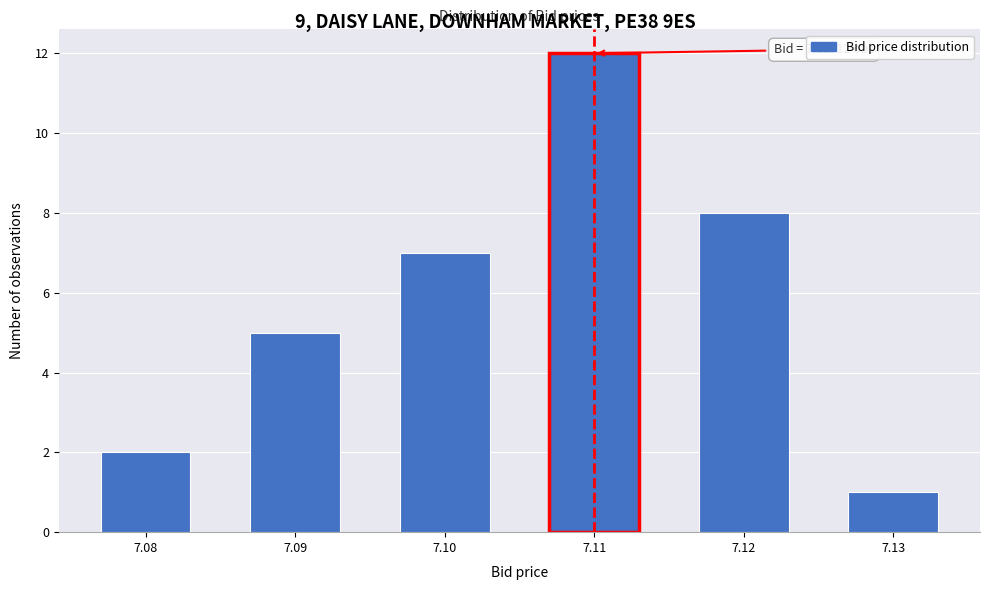

Reading left to right, transcribe all the data shown in this chart.

7.08=2	7.09=5	7.10=7	7.11=12	7.12=8	7.13=1